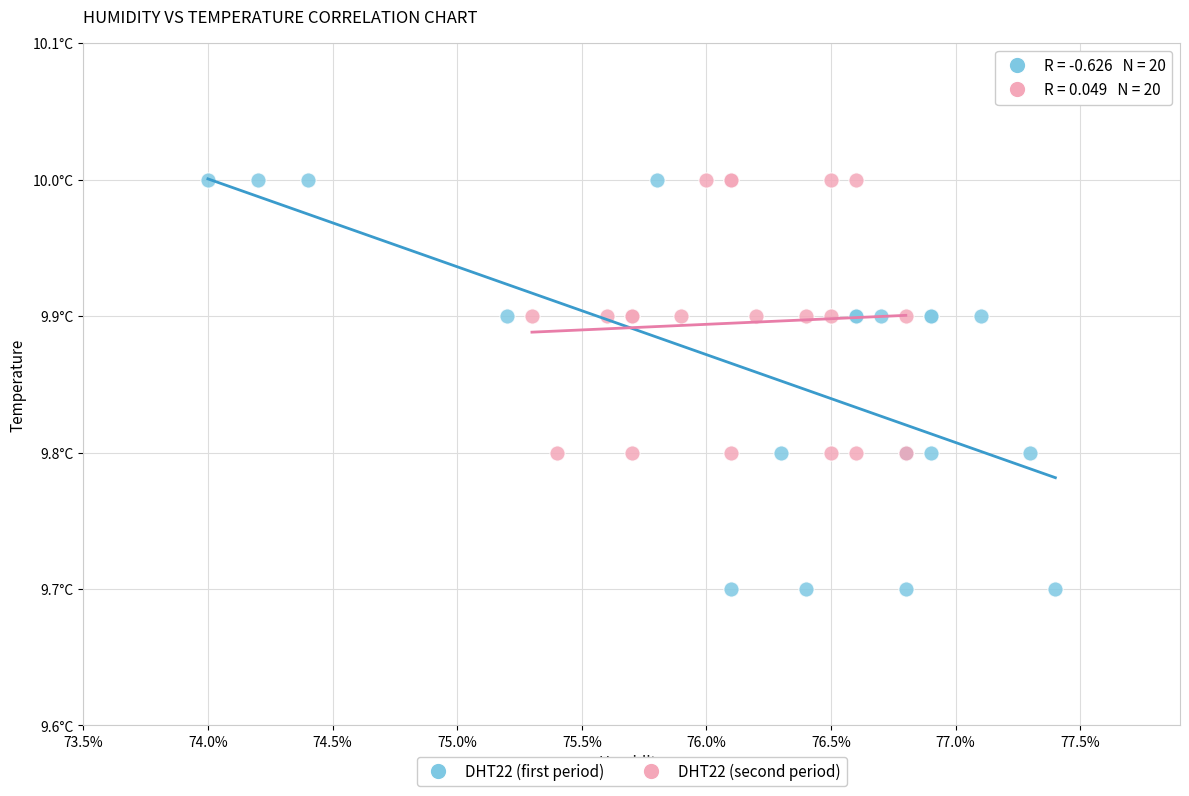

What are all the series names shown in the legend?

DHT22 (first period), DHT22 (second period)